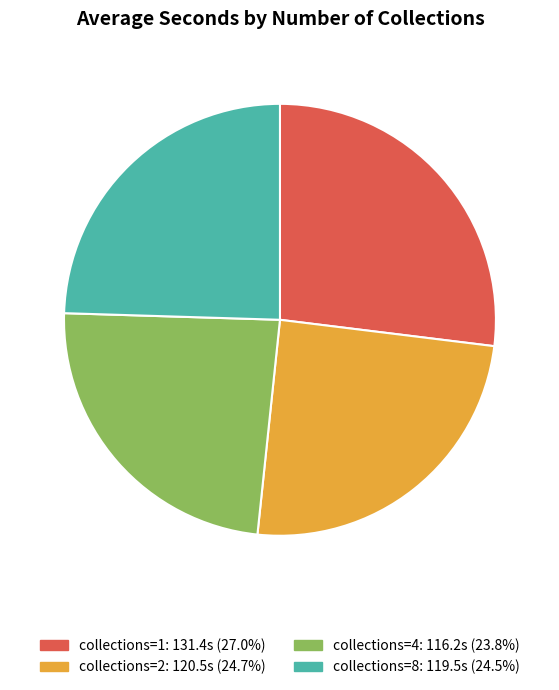

How many slices are in this pie chart?

4